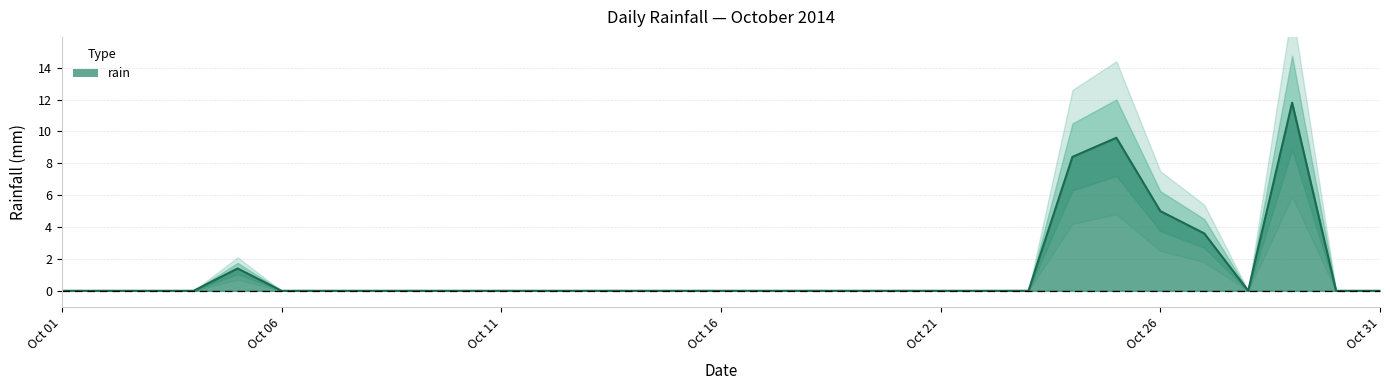

The chart shows a value of -5.5 at 2014-10-02. True or false?

False